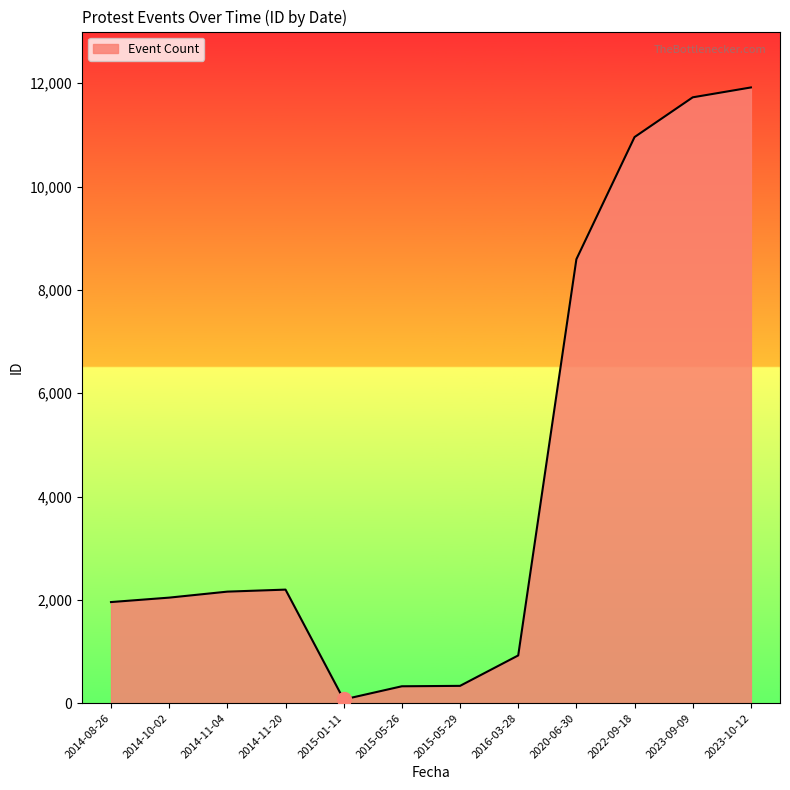

How many lines are shown in the chart?

1